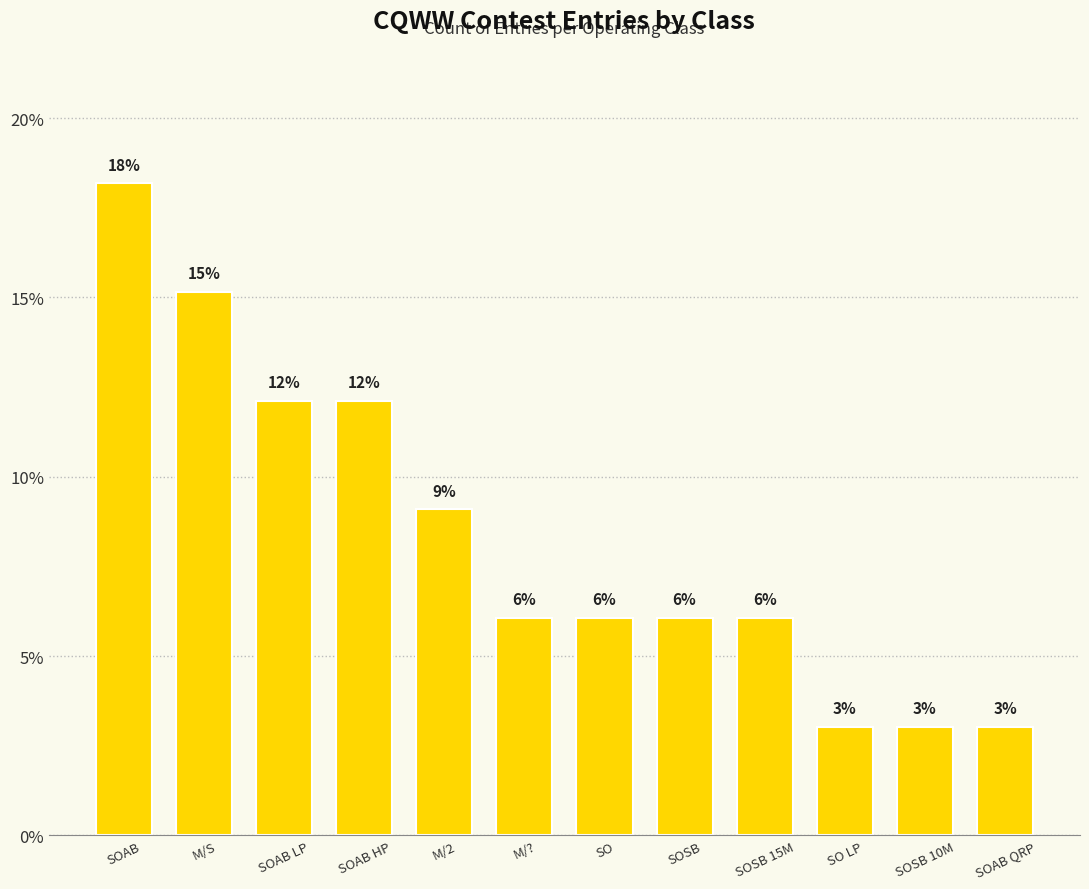

The value at SOAB HP is 7.0. True or false?

False